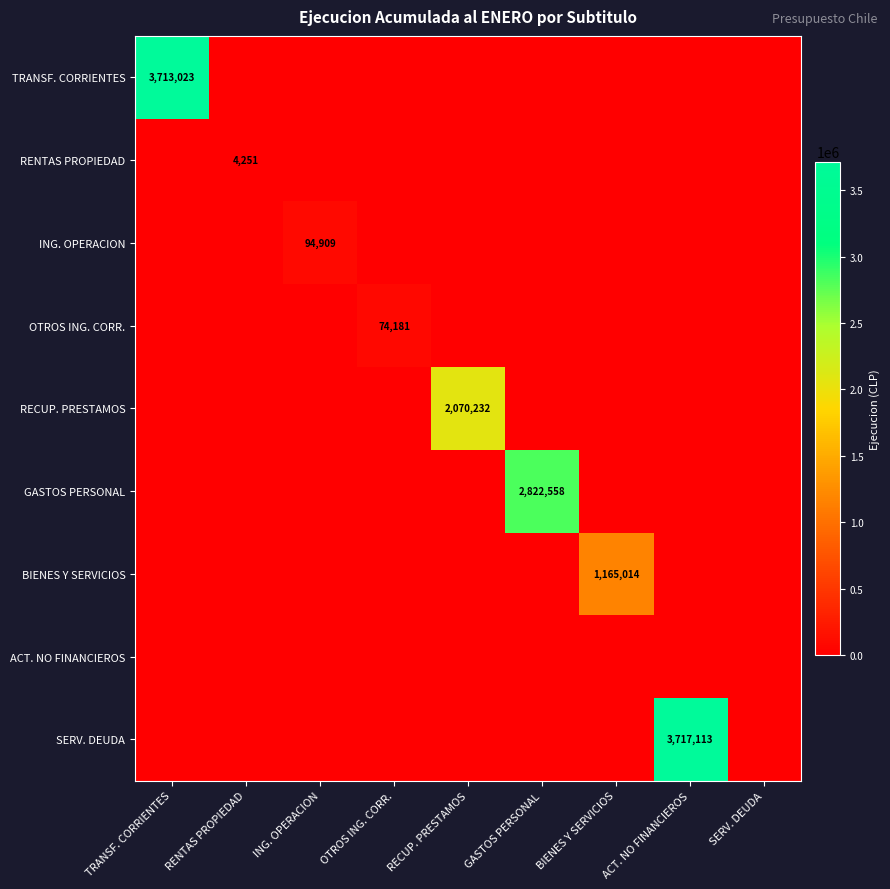

The SERV. DEUDA series shows 0 at RENTAS PROPIEDAD. True or false?

True